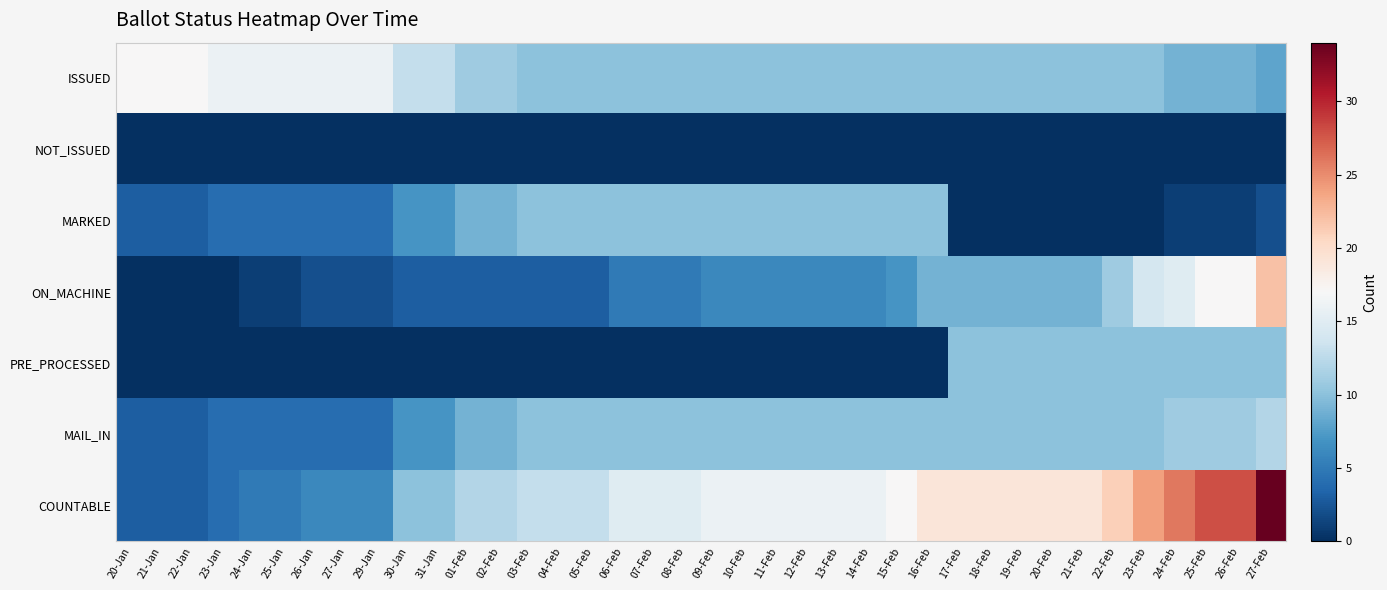

Reading right to left, transcribe all the data shown in this chart.

ISSUED: 27-Feb=8	26-Feb=9	25-Feb=9	24-Feb=9	23-Feb=10	22-Feb=10	21-Feb=10	20-Feb=10	19-Feb=10	18-Feb=10	17-Feb=10	16-Feb=10	15-Feb=10	14-Feb=10	13-Feb=10	12-Feb=10	11-Feb=10	10-Feb=10	09-Feb=10	08-Feb=10	07-Feb=10	06-Feb=10	05-Feb=10	04-Feb=10	03-Feb=10	02-Feb=11	01-Feb=11	31-Jan=13	30-Jan=13	29-Jan=16	27-Jan=16	26-Jan=16	25-Jan=16	24-Jan=16	23-Jan=16	22-Jan=17	21-Jan=17	20-Jan=17
NOT_ISSUED: 27-Feb=0	26-Feb=0	25-Feb=0	24-Feb=0	23-Feb=0	22-Feb=0	21-Feb=0	20-Feb=0	19-Feb=0	18-Feb=0	17-Feb=0	16-Feb=0	15-Feb=0	14-Feb=0	13-Feb=0	12-Feb=0	11-Feb=0	10-Feb=0	09-Feb=0	08-Feb=0	07-Feb=0	06-Feb=0	05-Feb=0	04-Feb=0	03-Feb=0	02-Feb=0	01-Feb=0	31-Jan=0	30-Jan=0	29-Jan=0	27-Jan=0	26-Jan=0	25-Jan=0	24-Jan=0	23-Jan=0	22-Jan=0	21-Jan=0	20-Jan=0
MARKED: 27-Feb=2	26-Feb=1	25-Feb=1	24-Feb=1	23-Feb=0	22-Feb=0	21-Feb=0	20-Feb=0	19-Feb=0	18-Feb=0	17-Feb=0	16-Feb=10	15-Feb=10	14-Feb=10	13-Feb=10	12-Feb=10	11-Feb=10	10-Feb=10	09-Feb=10	08-Feb=10	07-Feb=10	06-Feb=10	05-Feb=10	04-Feb=10	03-Feb=10	02-Feb=9	01-Feb=9	31-Jan=7	30-Jan=7	29-Jan=4	27-Jan=4	26-Jan=4	25-Jan=4	24-Jan=4	23-Jan=4	22-Jan=3	21-Jan=3	20-Jan=3
ON_MACHINE: 27-Feb=22	26-Feb=17	25-Feb=17	24-Feb=15	23-Feb=14	22-Feb=11	21-Feb=9	20-Feb=9	19-Feb=9	18-Feb=9	17-Feb=9	16-Feb=9	15-Feb=7	14-Feb=6	13-Feb=6	12-Feb=6	11-Feb=6	10-Feb=6	09-Feb=6	08-Feb=5	07-Feb=5	06-Feb=5	05-Feb=3	04-Feb=3	03-Feb=3	02-Feb=3	01-Feb=3	31-Jan=3	30-Jan=3	29-Jan=2	27-Jan=2	26-Jan=2	25-Jan=1	24-Jan=1	23-Jan=0	22-Jan=0	21-Jan=0	20-Jan=0
PRE_PROCESSED: 27-Feb=10	26-Feb=10	25-Feb=10	24-Feb=10	23-Feb=10	22-Feb=10	21-Feb=10	20-Feb=10	19-Feb=10	18-Feb=10	17-Feb=10	16-Feb=0	15-Feb=0	14-Feb=0	13-Feb=0	12-Feb=0	11-Feb=0	10-Feb=0	09-Feb=0	08-Feb=0	07-Feb=0	06-Feb=0	05-Feb=0	04-Feb=0	03-Feb=0	02-Feb=0	01-Feb=0	31-Jan=0	30-Jan=0	29-Jan=0	27-Jan=0	26-Jan=0	25-Jan=0	24-Jan=0	23-Jan=0	22-Jan=0	21-Jan=0	20-Jan=0
MAIL_IN: 27-Feb=12	26-Feb=11	25-Feb=11	24-Feb=11	23-Feb=10	22-Feb=10	21-Feb=10	20-Feb=10	19-Feb=10	18-Feb=10	17-Feb=10	16-Feb=10	15-Feb=10	14-Feb=10	13-Feb=10	12-Feb=10	11-Feb=10	10-Feb=10	09-Feb=10	08-Feb=10	07-Feb=10	06-Feb=10	05-Feb=10	04-Feb=10	03-Feb=10	02-Feb=9	01-Feb=9	31-Jan=7	30-Jan=7	29-Jan=4	27-Jan=4	26-Jan=4	25-Jan=4	24-Jan=4	23-Jan=4	22-Jan=3	21-Jan=3	20-Jan=3
COUNTABLE: 27-Feb=34	26-Feb=28	25-Feb=28	24-Feb=26	23-Feb=24	22-Feb=21	21-Feb=19	20-Feb=19	19-Feb=19	18-Feb=19	17-Feb=19	16-Feb=19	15-Feb=17	14-Feb=16	13-Feb=16	12-Feb=16	11-Feb=16	10-Feb=16	09-Feb=16	08-Feb=15	07-Feb=15	06-Feb=15	05-Feb=13	04-Feb=13	03-Feb=13	02-Feb=12	01-Feb=12	31-Jan=10	30-Jan=10	29-Jan=6	27-Jan=6	26-Jan=6	25-Jan=5	24-Jan=5	23-Jan=4	22-Jan=3	21-Jan=3	20-Jan=3